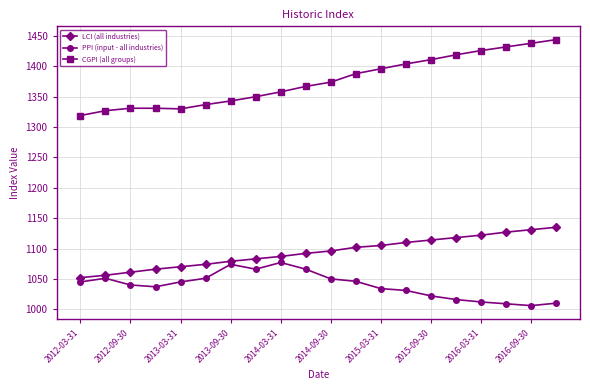

How many lines are shown in the chart?

3